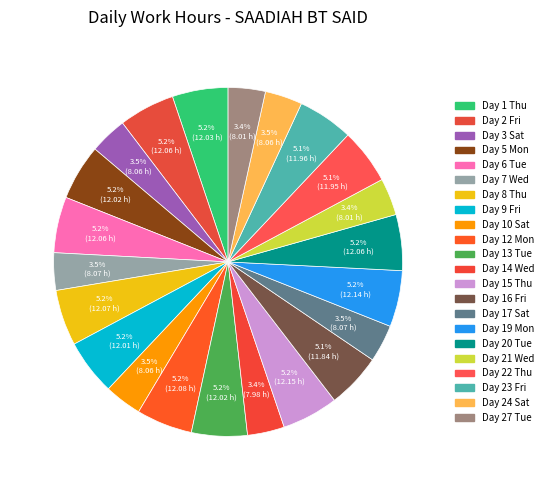

Do Day 27 Tue and Day 2 Fri together represent more than half of the pie?

No